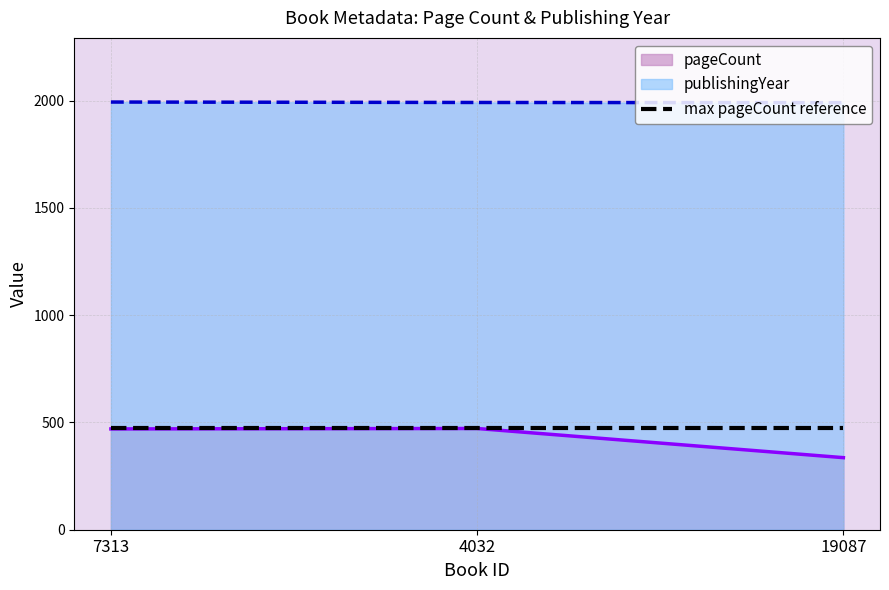

Between 4032 and 19087, which is larger?

4032